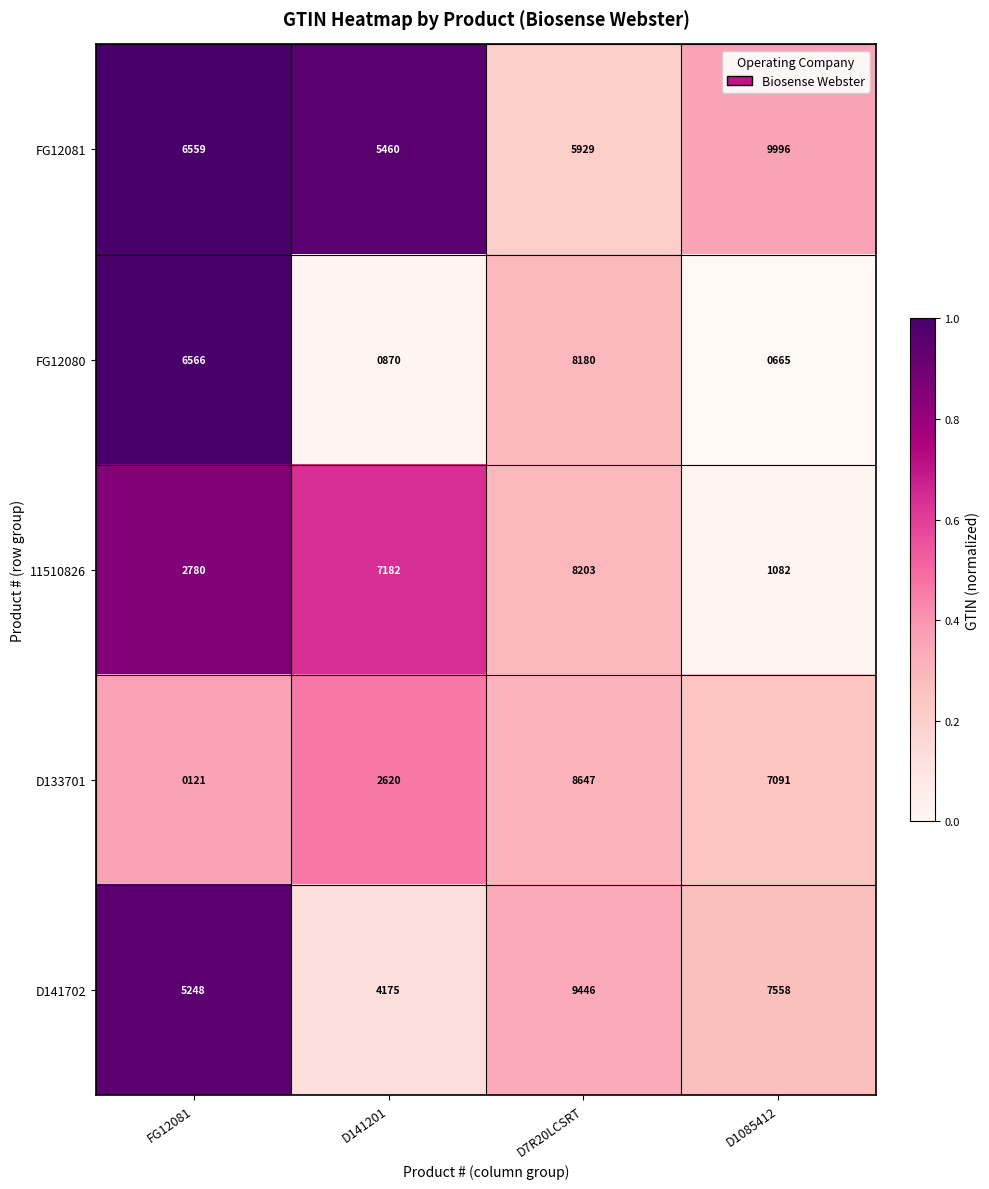

Where does the D141702 series first go above 7558?

D7R20LCSRT